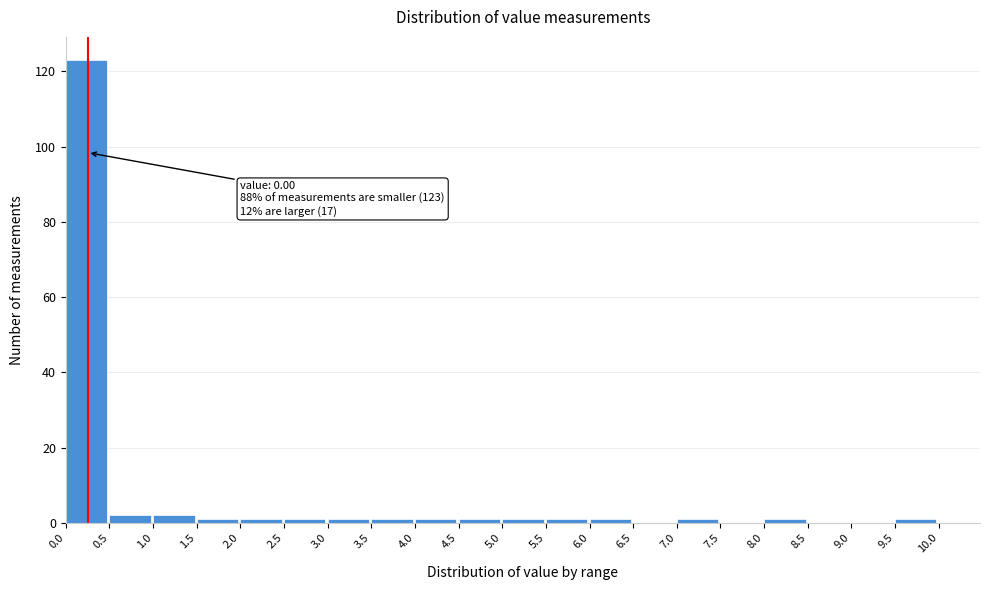

Which range on the x-axis has the tallest bar?

0.0 to 0.5